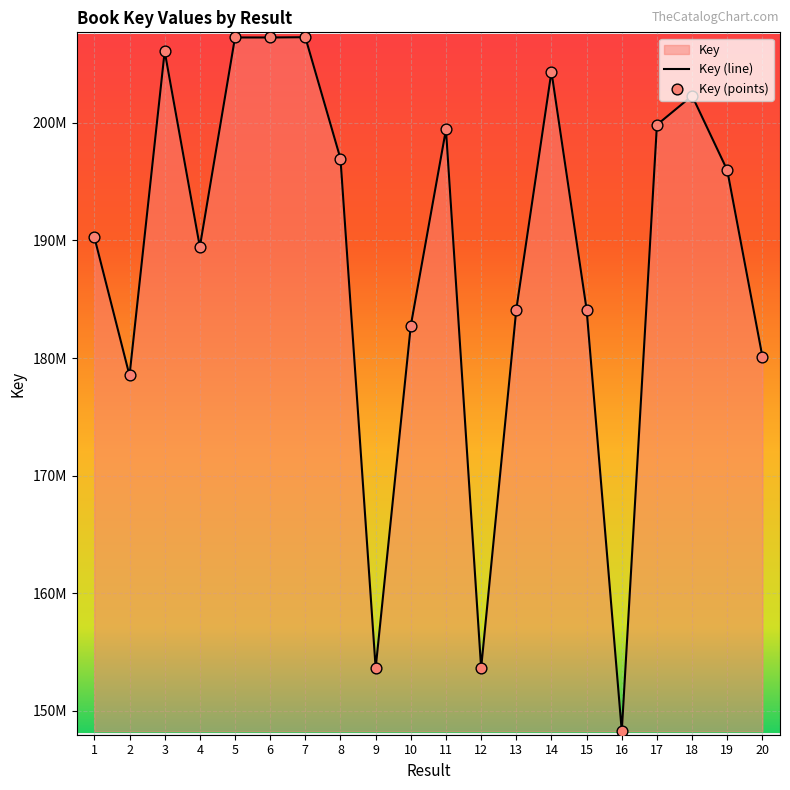

What is the change in value from 5 to 8?

-10313311